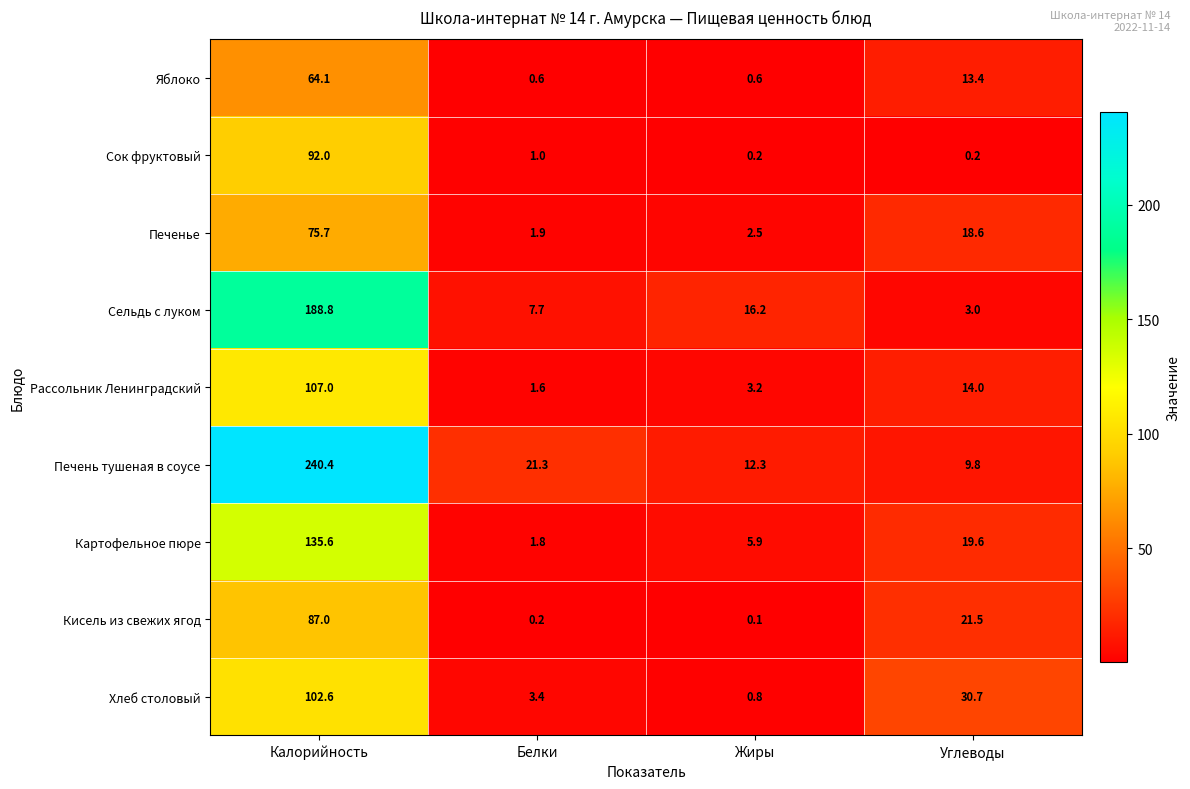

What is the smallest value displayed?

0.1